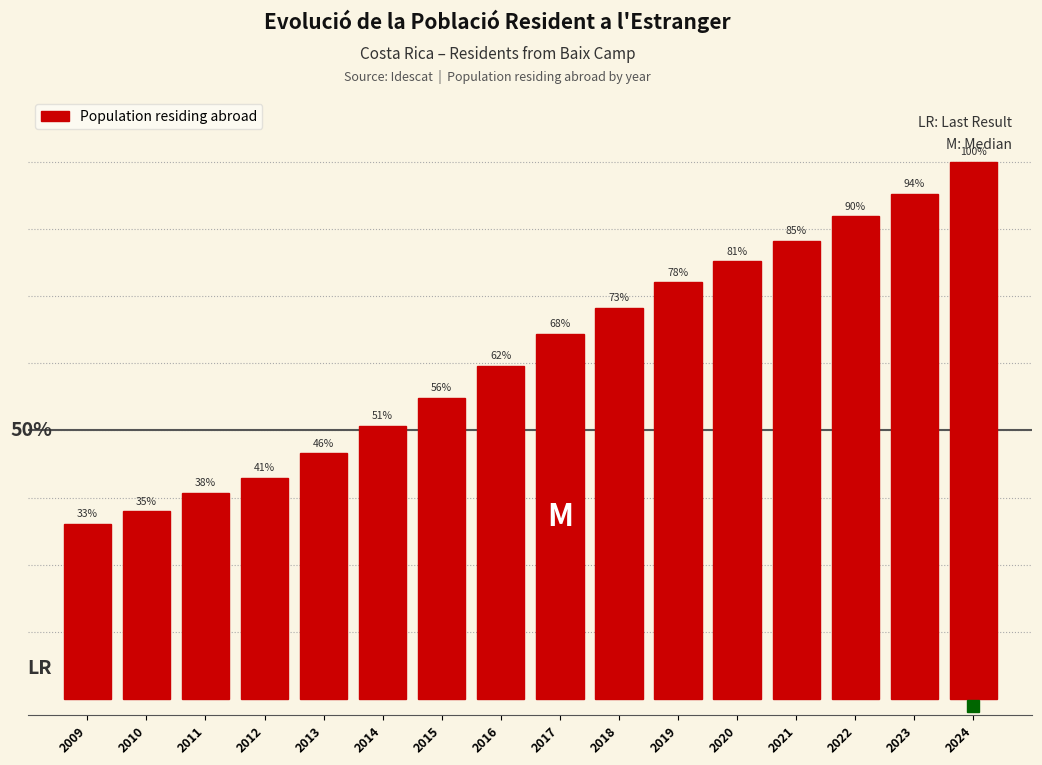

Does the chart contain any negative values?

No